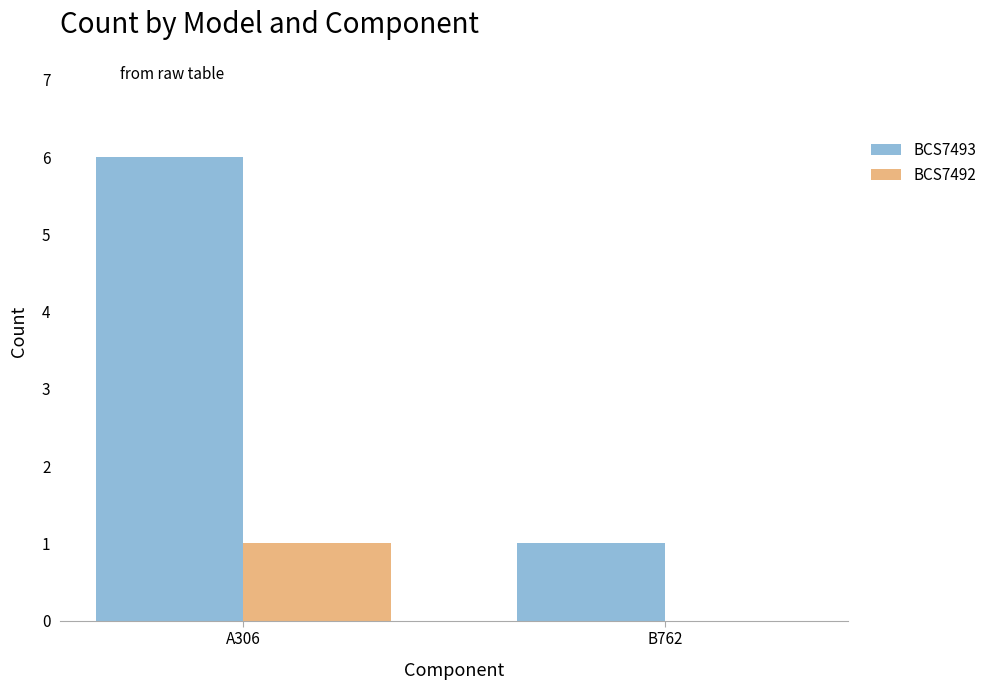

Between A306 and B762, which series saw the biggest shift?

BCS7493